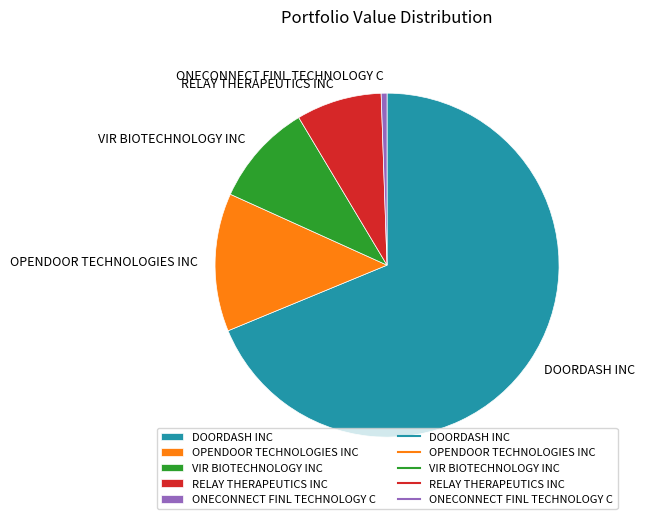

Rank the categories by value from highest to lowest.

DOORDASH INC, OPENDOOR TECHNOLOGIES INC, VIR BIOTECHNOLOGY INC, RELAY THERAPEUTICS INC, ONECONNECT FINL TECHNOLOGY C